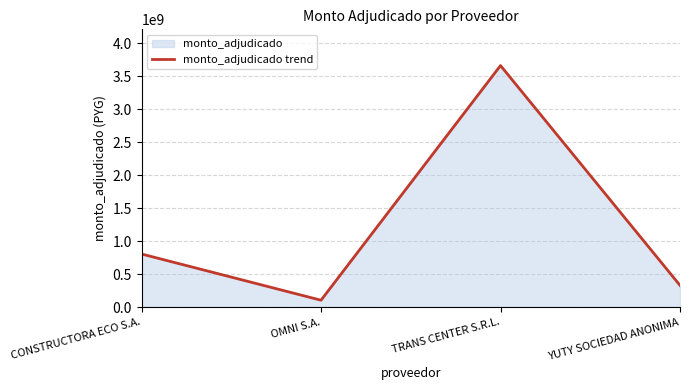

What is the average value?

1224776250